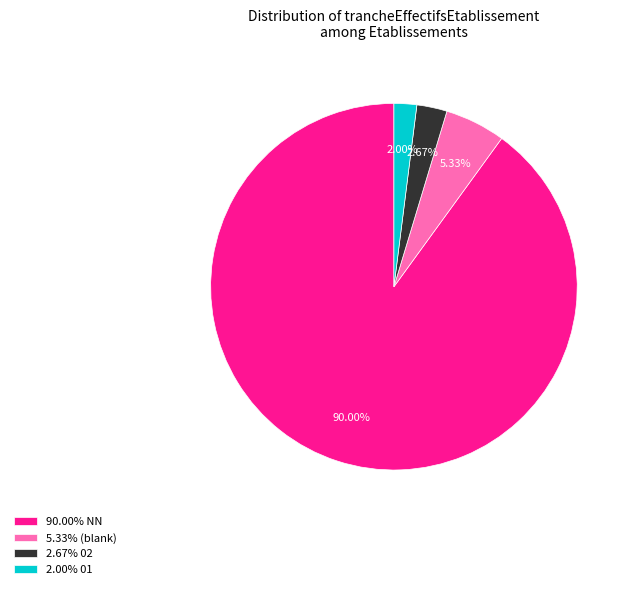

How many segments does this pie chart have?

4